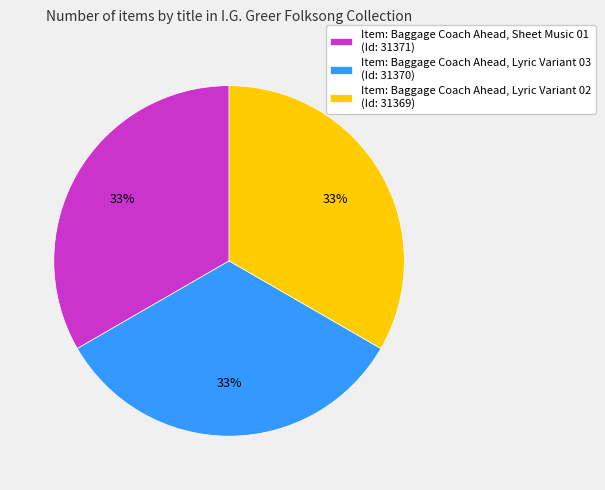

To the nearest percent, what is the average slice percentage?

33%